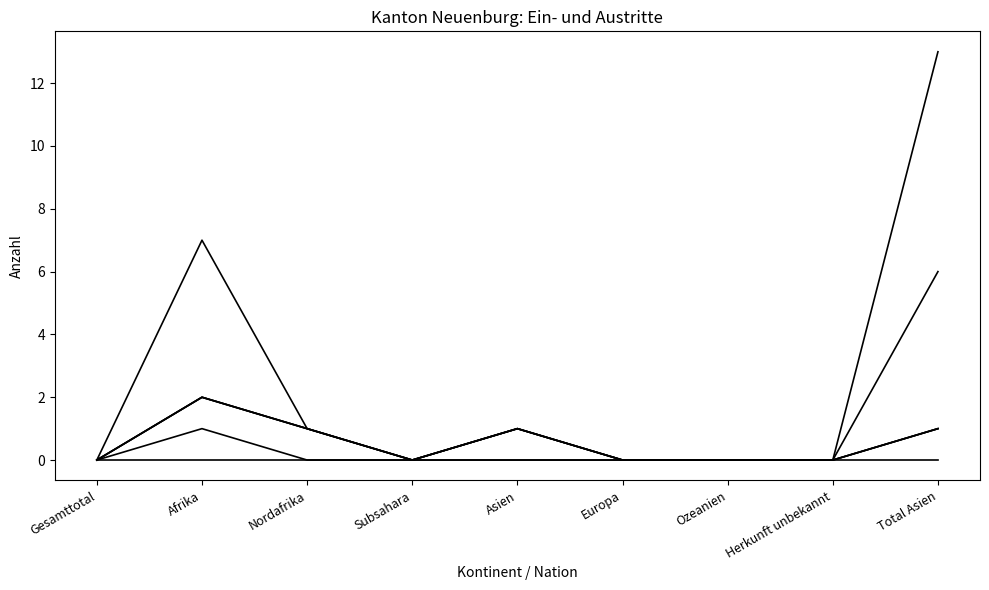

Does the chart have visible grid lines?

No